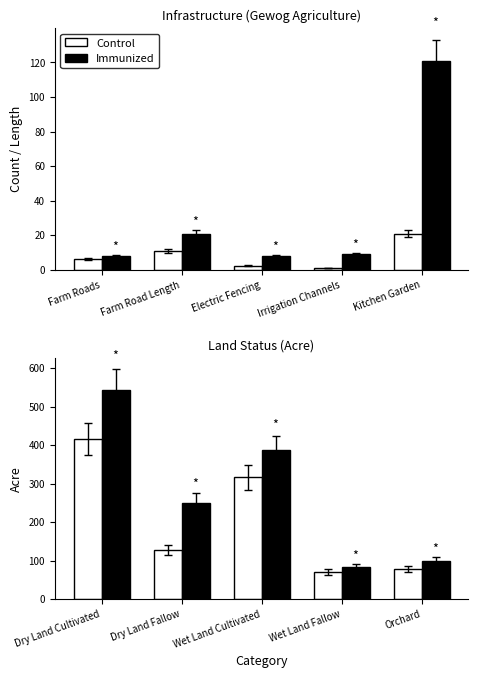

What is the sum of all Immunized values?

1363.0